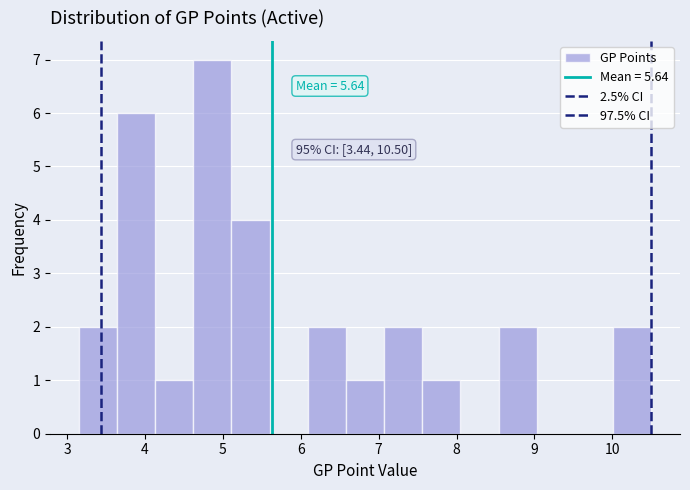

Over which range of the x-axis is the bar tallest?

4.62 to 5.11